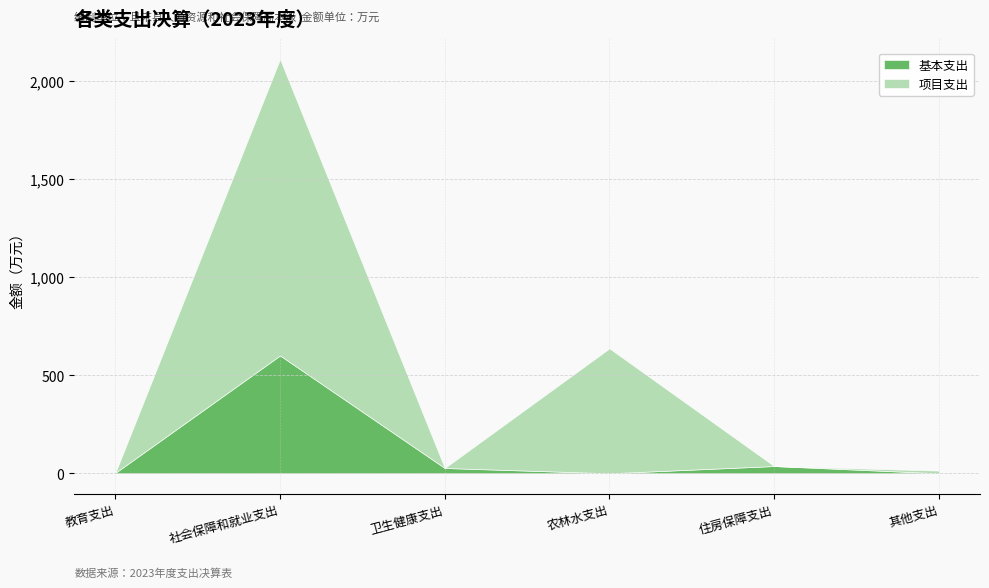

What is the total value across all series at 社会保障和就业支出?

2112.5